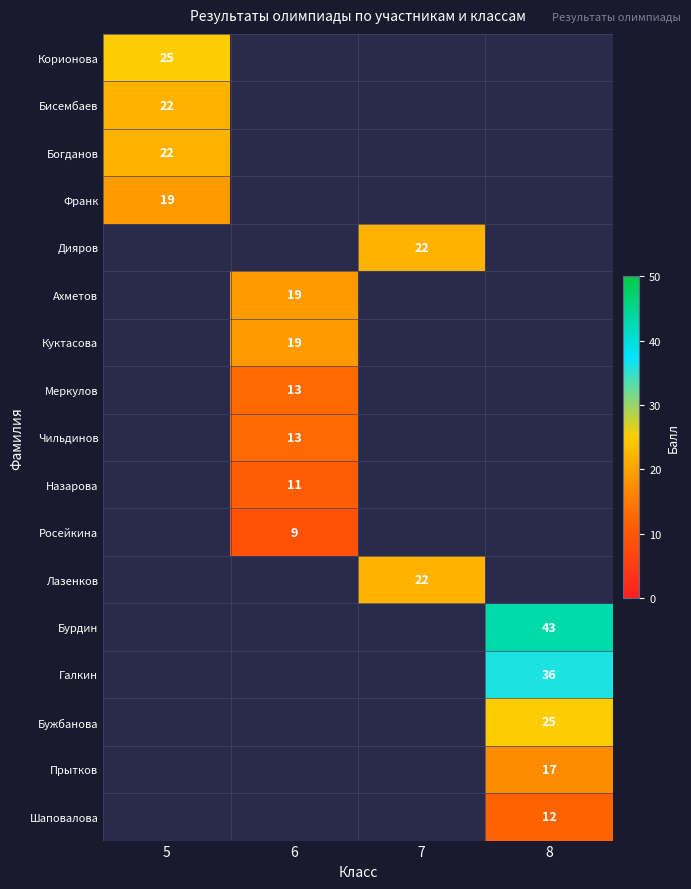

The value of Куктасова at 6 is 34. True or false?

False